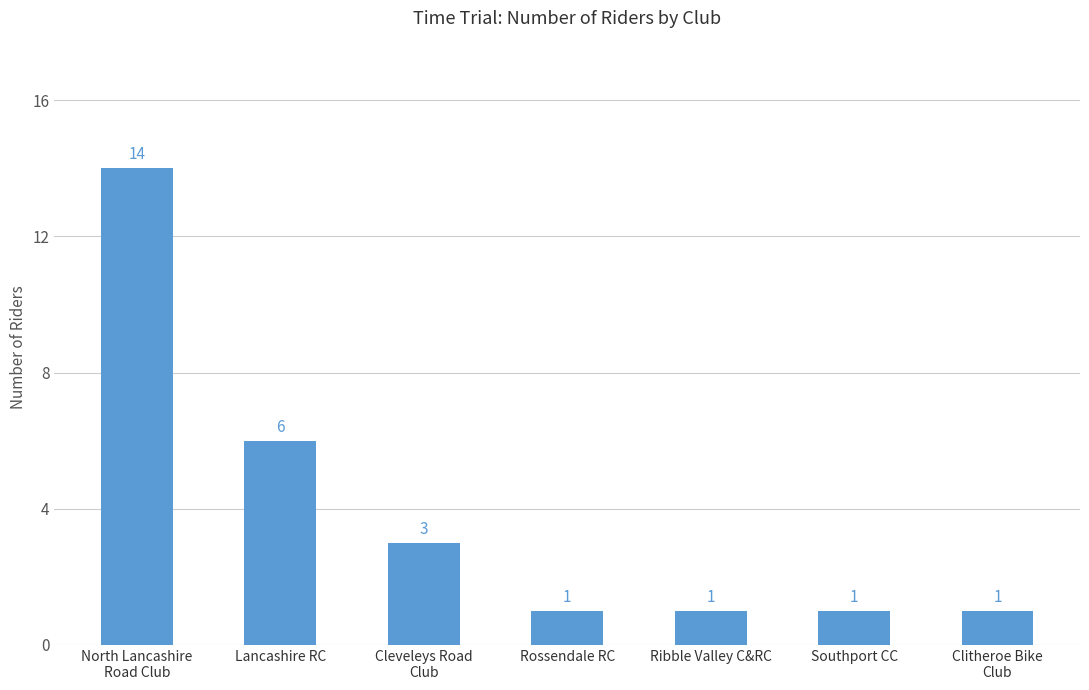

True or false: the data shows 1 at Clitheroe Bike
Club.

True